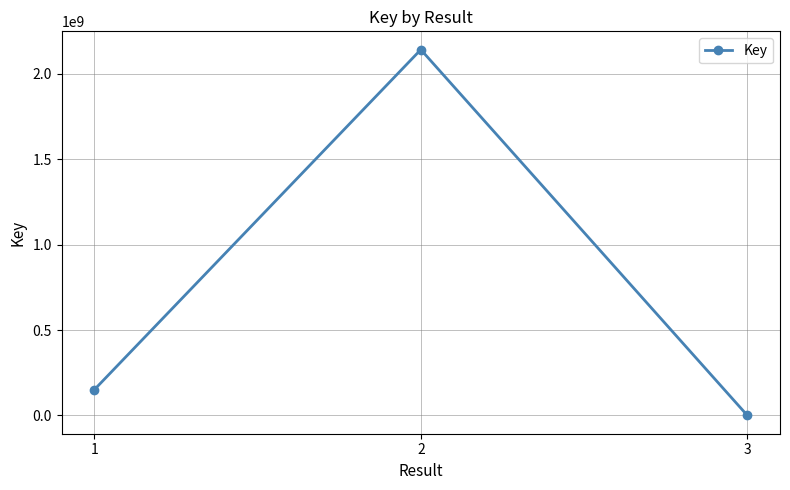

How many lines are shown in the chart?

1